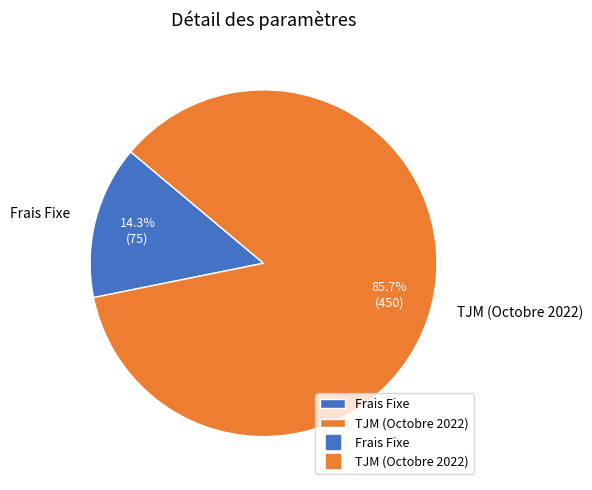

To the nearest percent, what is the difference between the TJM (Octobre 2022) and Frais Fixe slice percentages?

71%